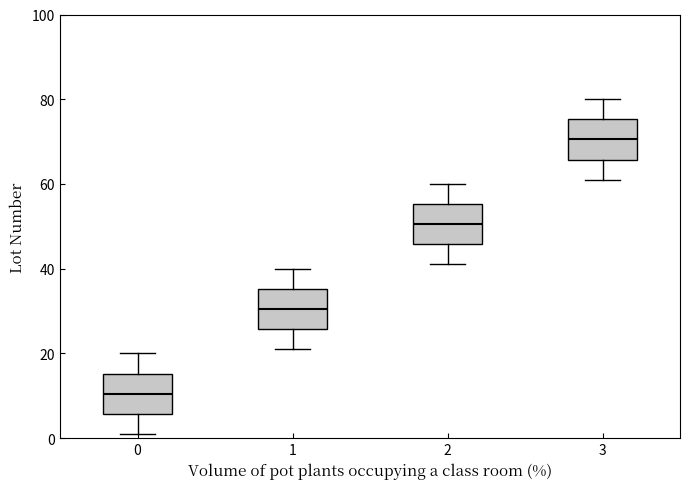

Reading left to right, read every box against the y-axis: the position of its median line, the range the box covers, and the ends of its whiskers. The values are not printed on the chart, so give them approximately, as read against the axis.

0: median 10, box 6 to 16, whiskers 2 to 20
1: median 30, box 26 to 36, whiskers 22 to 40
2: median 50, box 46 to 56, whiskers 42 to 60
3: median 70, box 66 to 76, whiskers 62 to 80